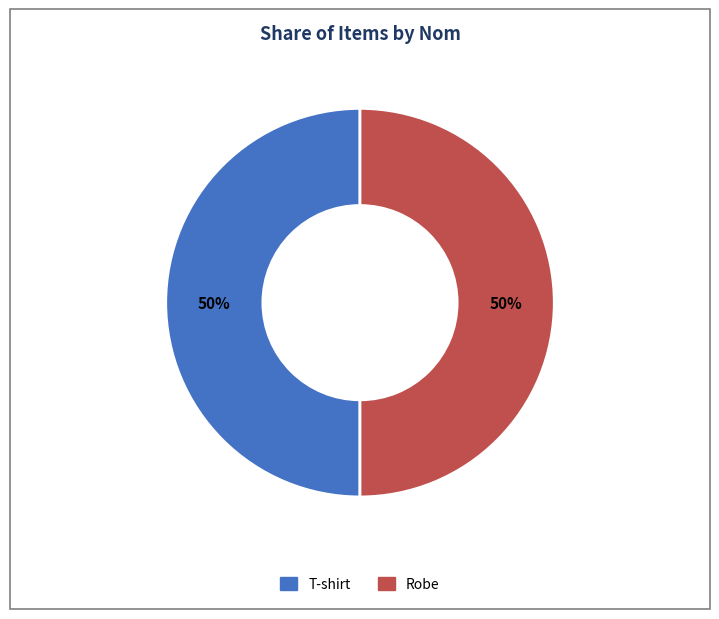

To the nearest percent, what portion does T-shirt represent?

50%